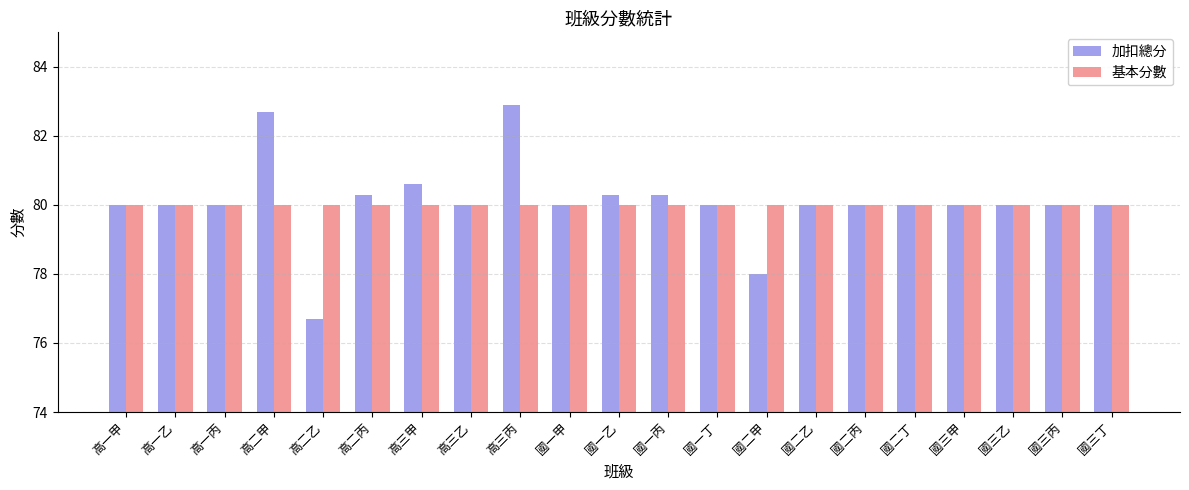

The value of 基本分數 at 國二乙 is 80.0. True or false?

True